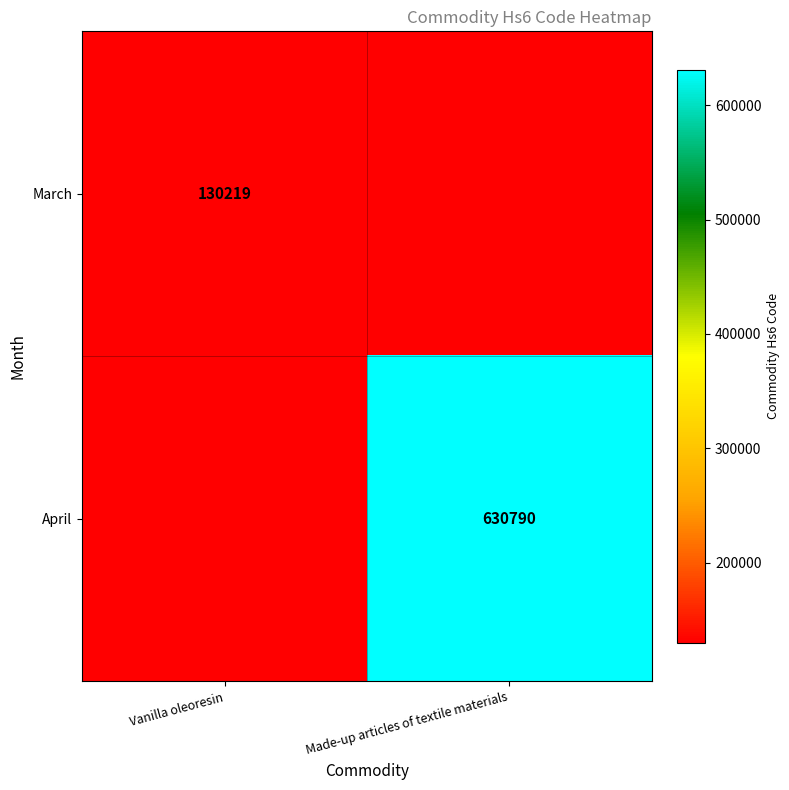

The value of March at Vanilla oleoresin is 130219. True or false?

True